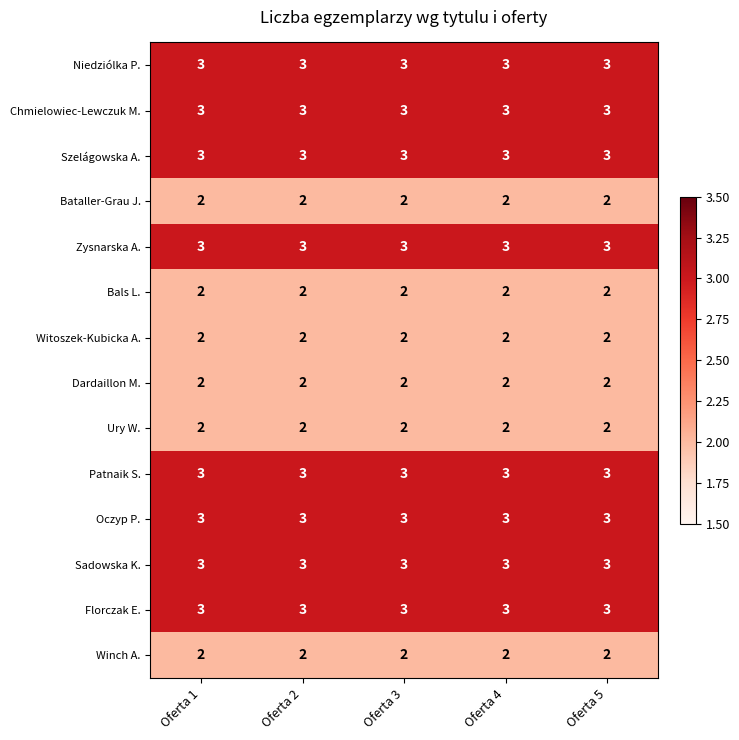

True or false: Chmielowiec-Lewczuk M. has a value of 5 at Oferta 3.

False